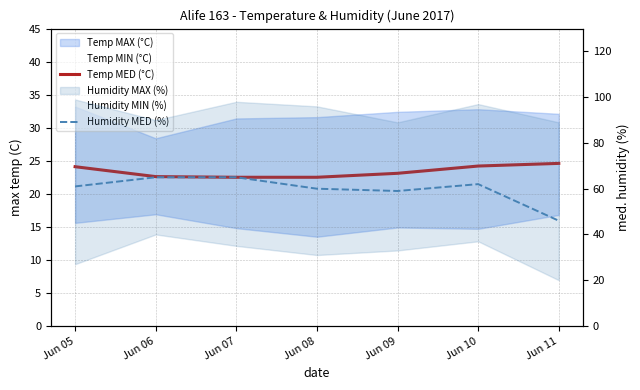

The Humidity MED (%) series shows 65.0 at Jun 06. True or false?

True